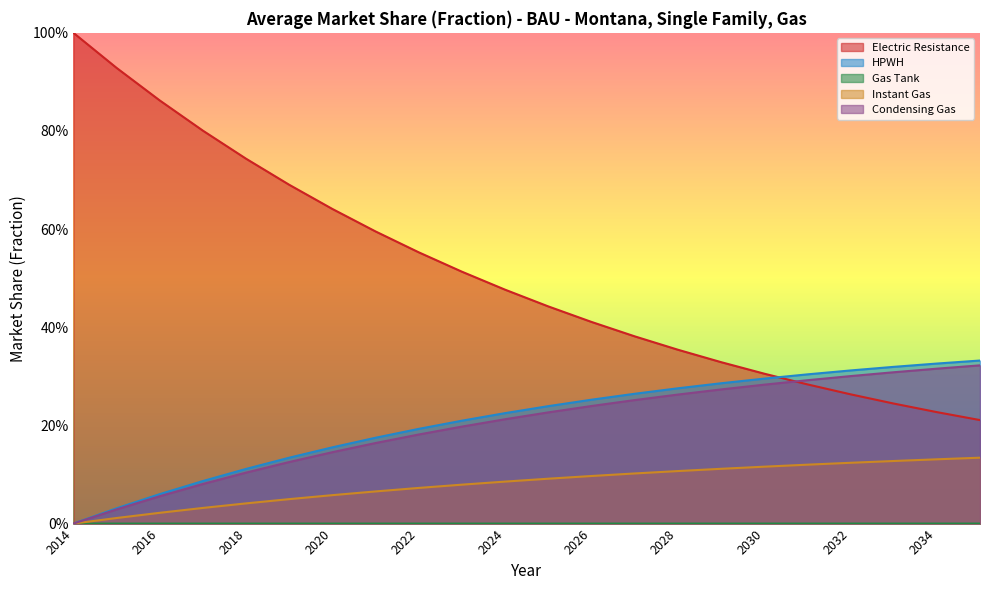

Where do Electric Resistance and HPWH first cross each other?

2030 and 2031